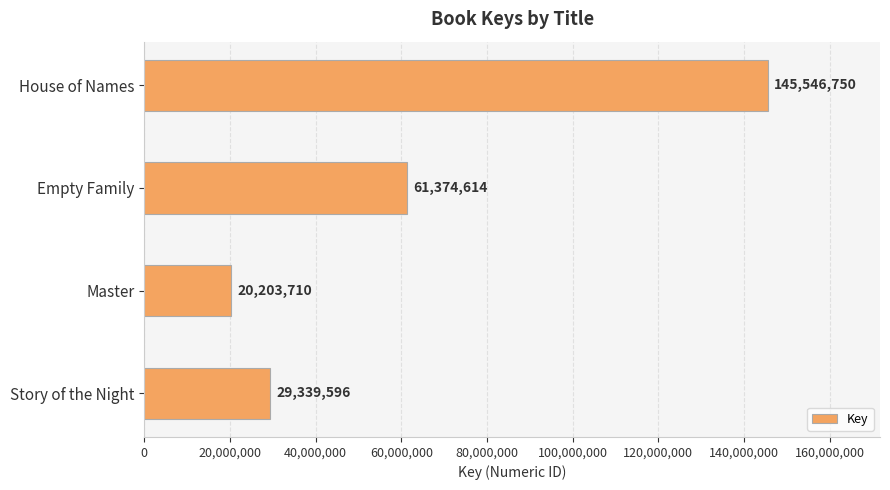

What is the sum of all values?

256464670